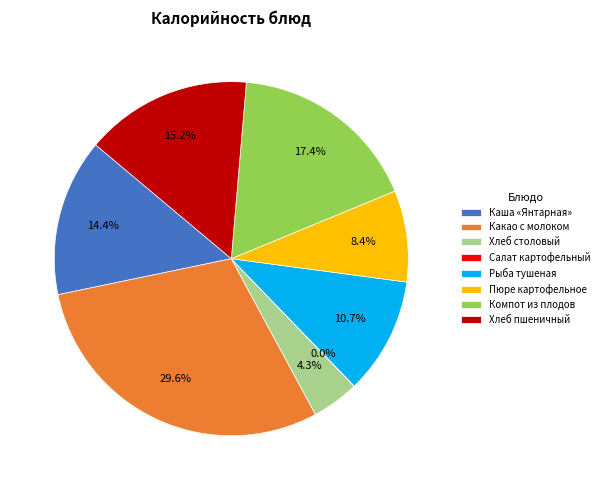

To the nearest percent, what is the combined percentage of Хлеб пшеничный and Хлеб столовый?

20%